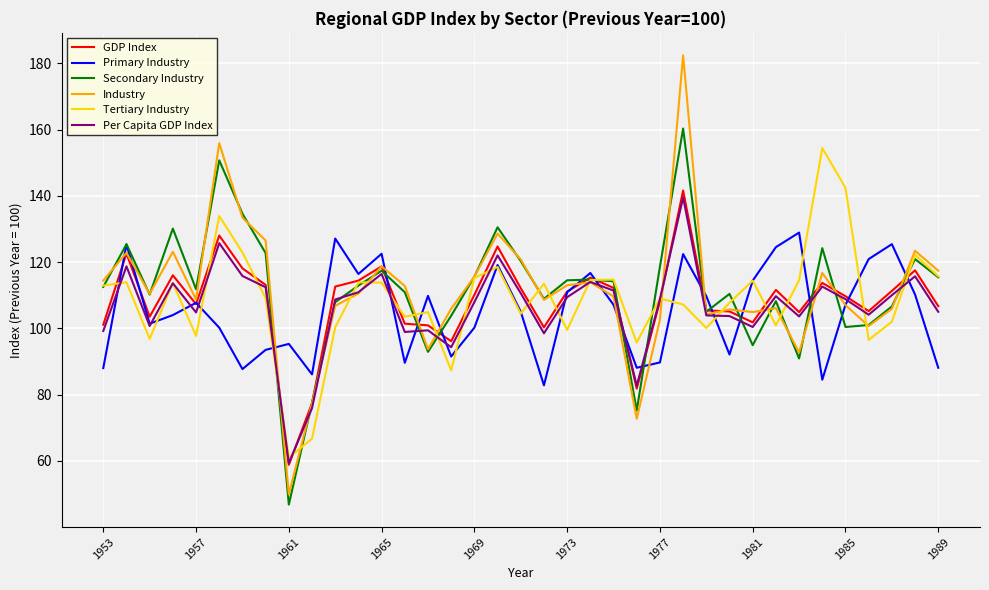

What is the maximum value for Primary Industry?

128.9